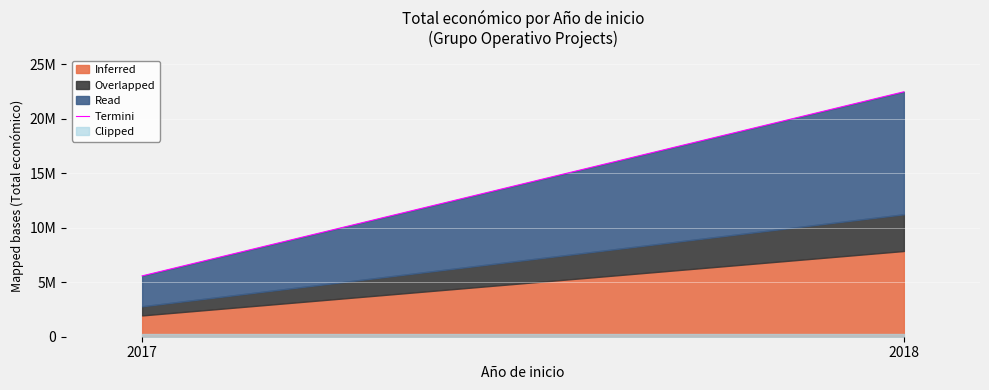

What is the difference between the maximum and minimum values?

8697846